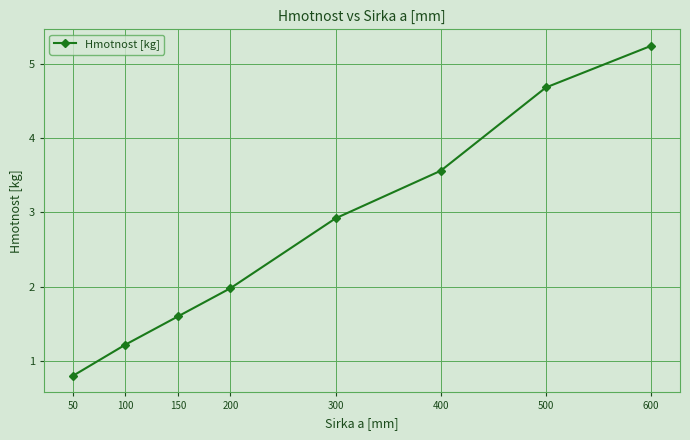

Which has a higher value, 50 or 400?

400